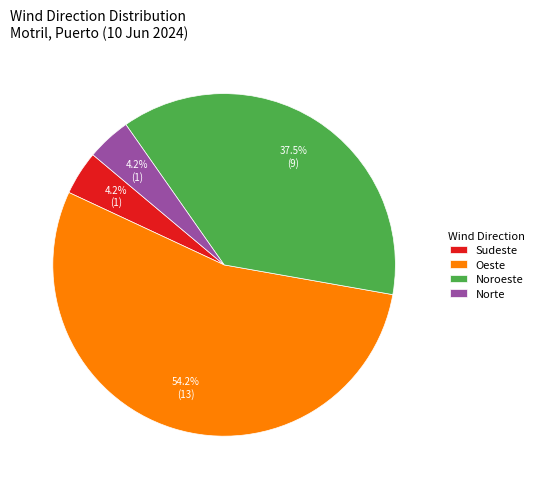

What is the largest slice in the pie chart?

Oeste